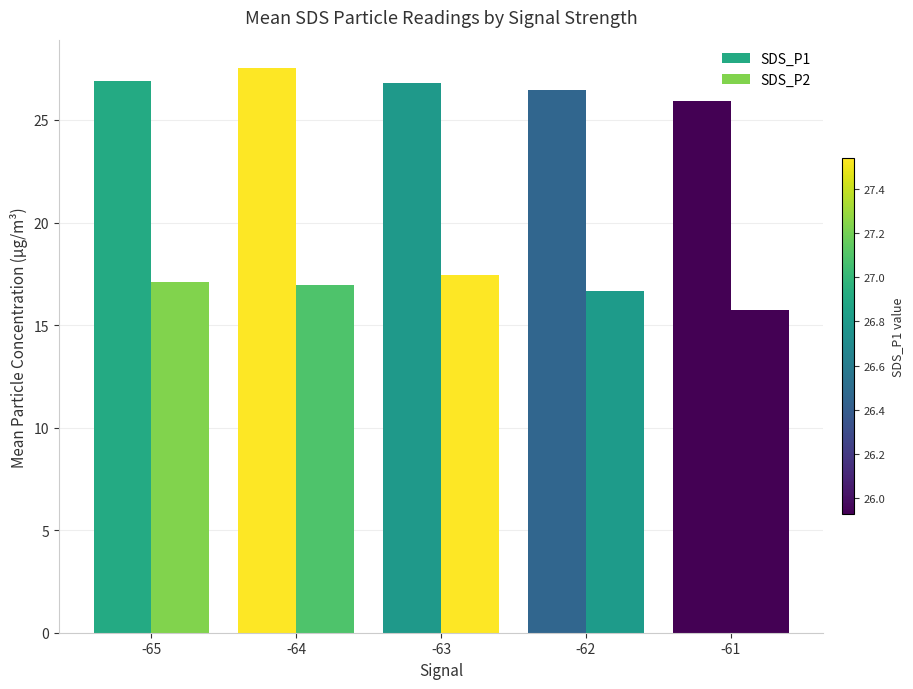

Reading left to right, list all the values displayed in this chart.

SDS_P1: 26.9	27.5	26.8	26.5	25.9
SDS_P2: 17.1	17.0	17.4	16.7	15.7